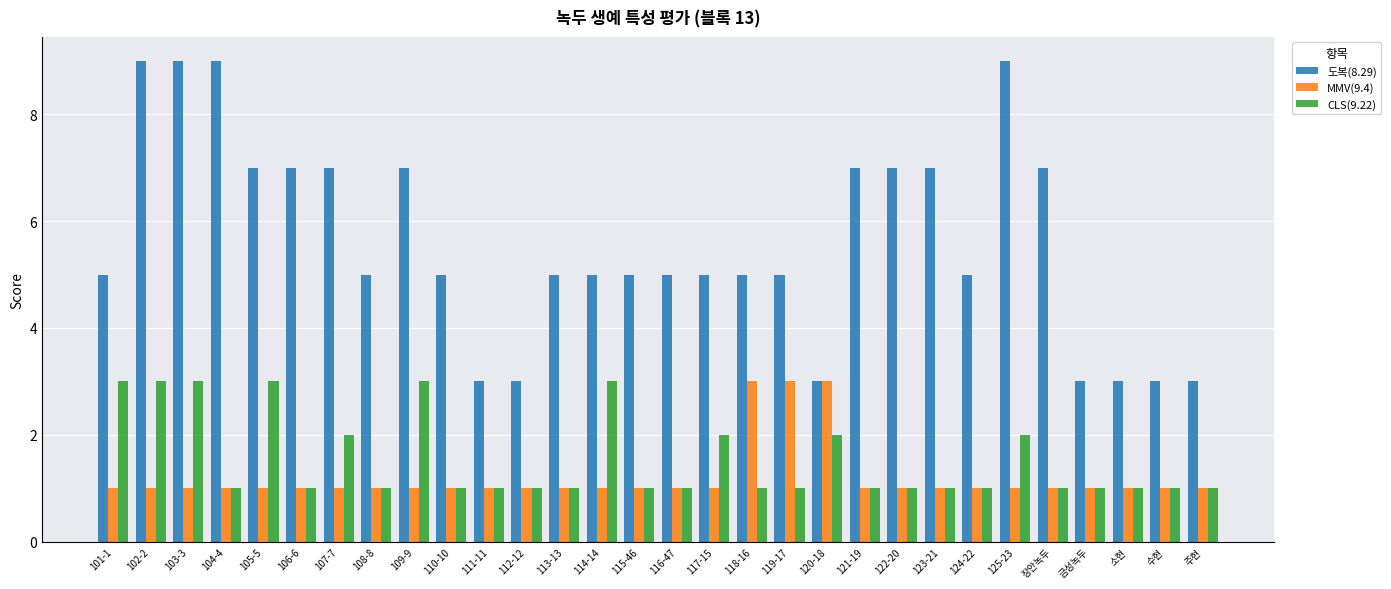

Is it true that MMV(9.4) equals 1 at 108-8?

True